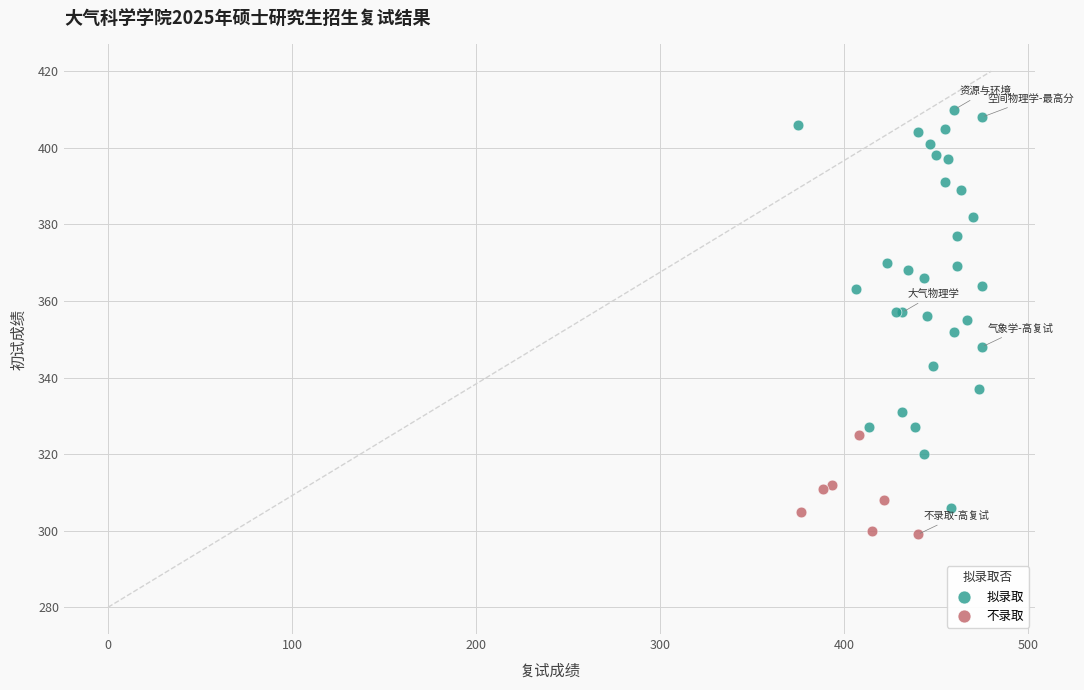

Which series reaches the minimum Y coordinate?

不录取